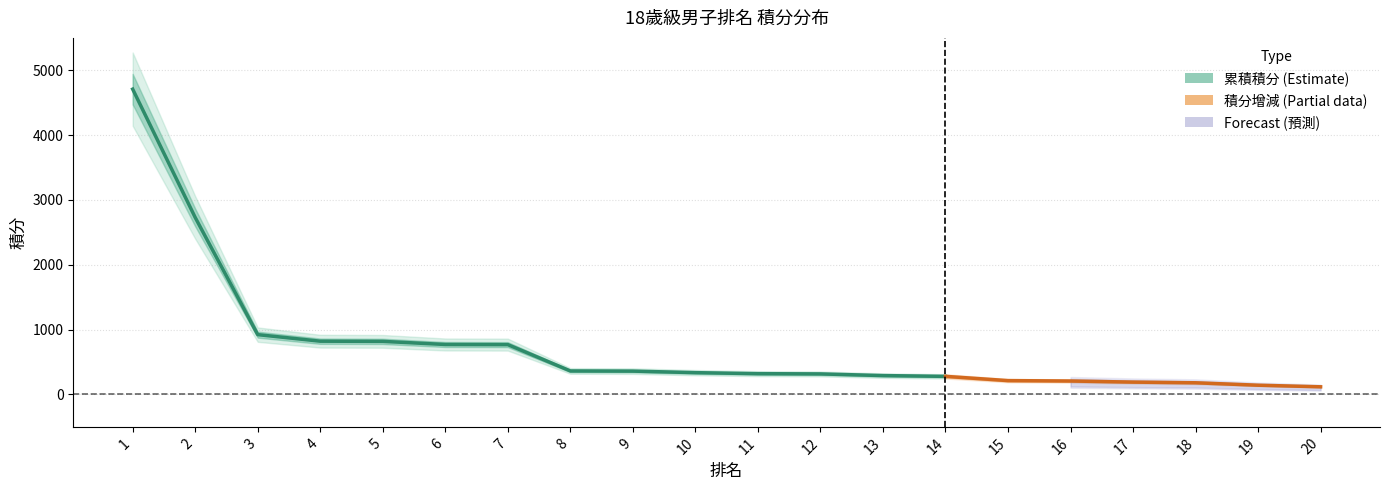

Which series changed the most between 8 and 17?

積分增減